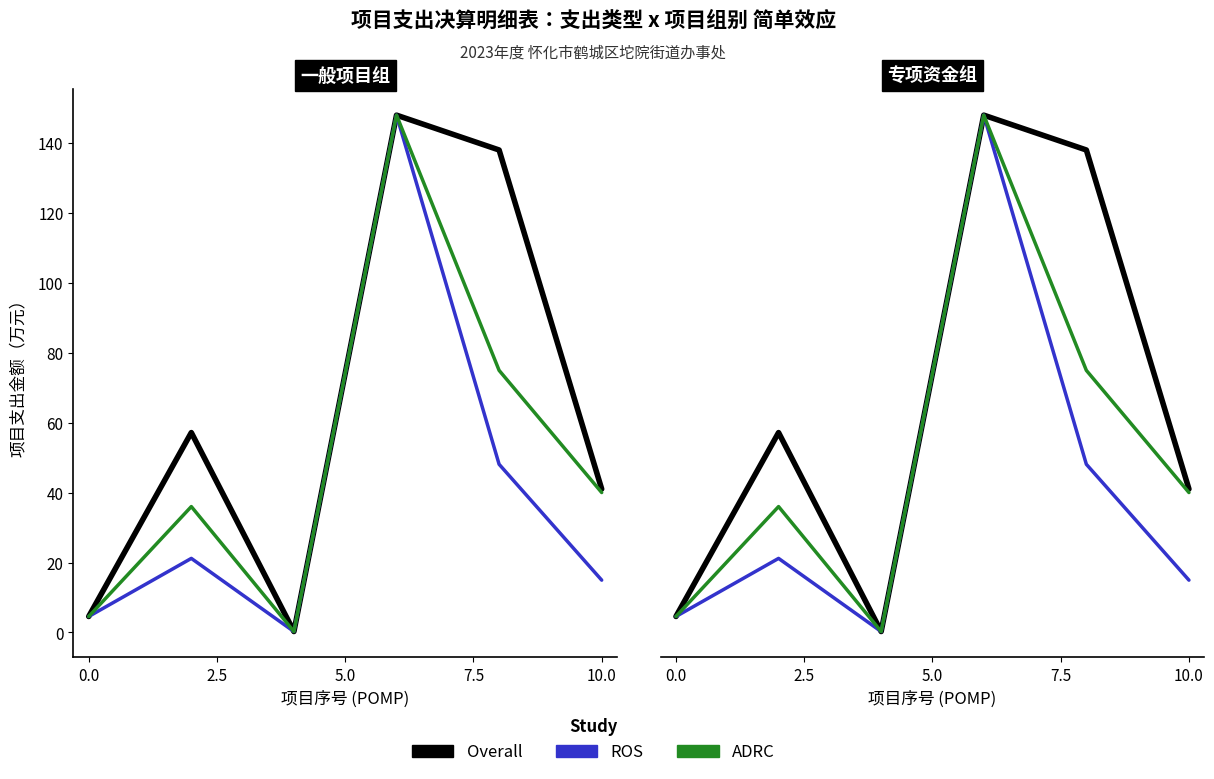

What is the minimum value shown in the chart?

0.3